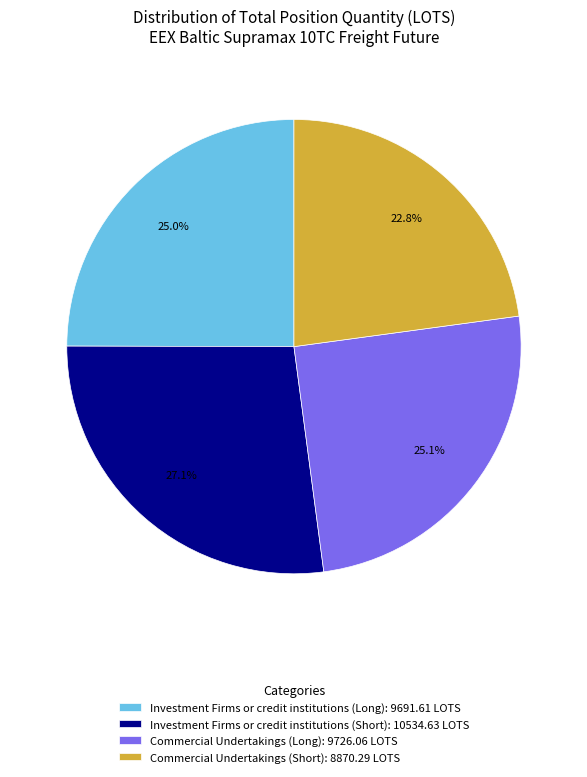

How much of the chart is everything except Investment Firms or credit institutions (Long): 9691.61 LOTS?

75.0%